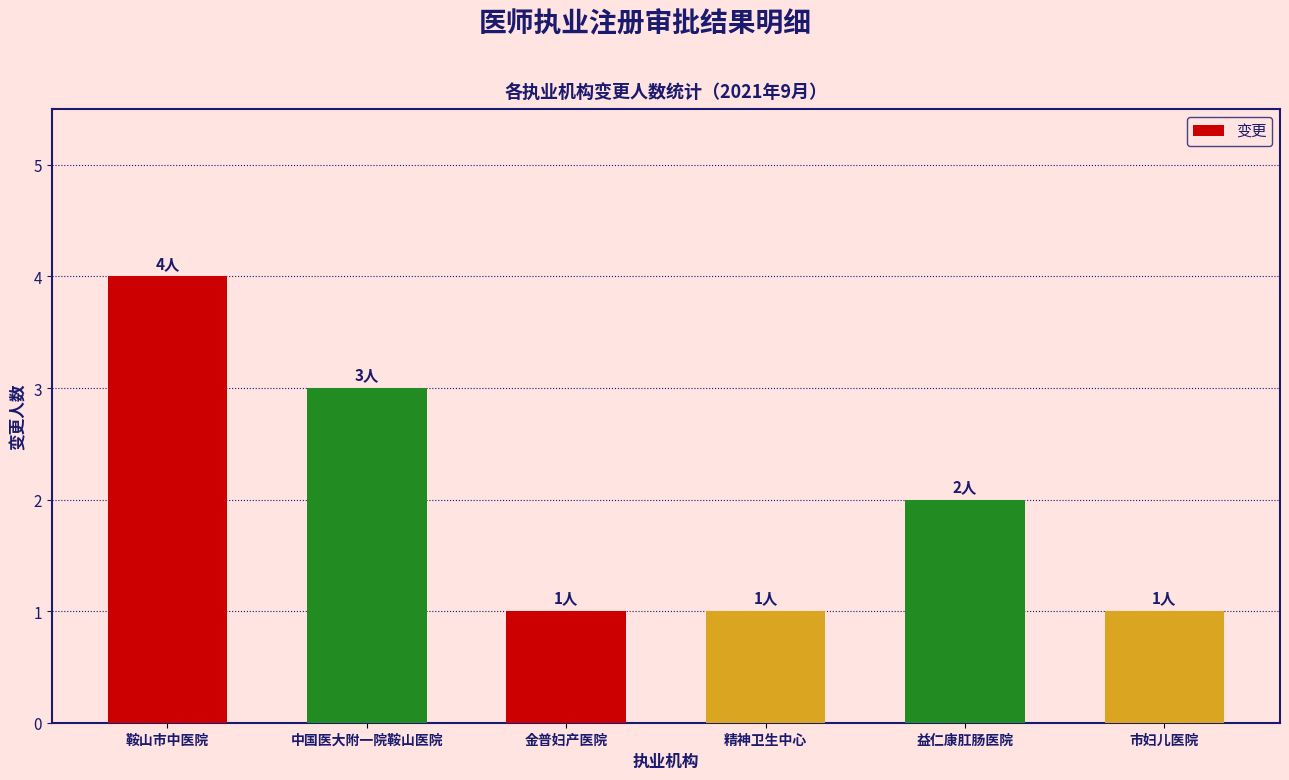

Approximately how many times larger is the value at 鞍山市中医院 compared to 中国医大附一院鞍山医院?

1.3